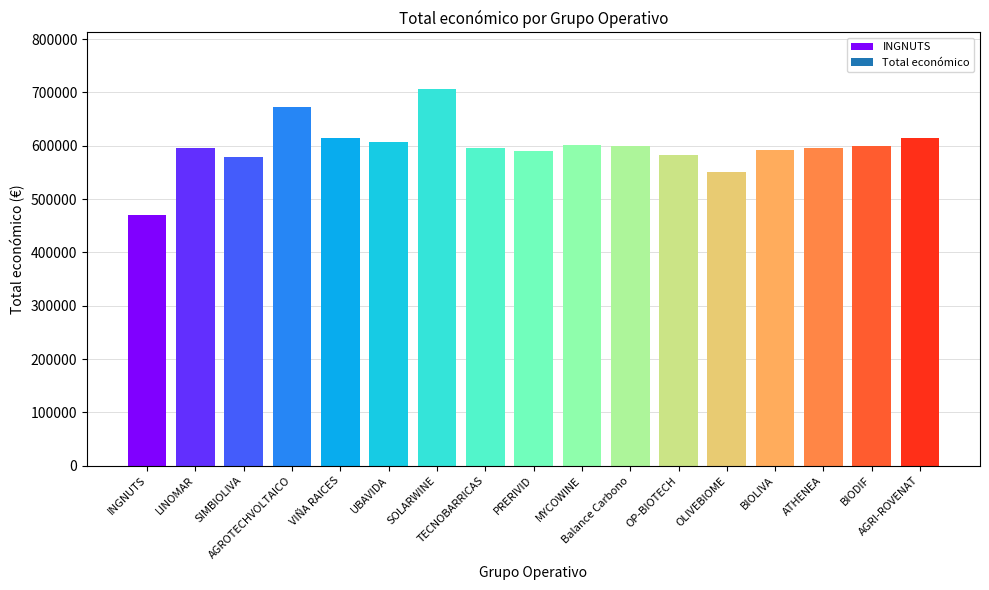

Reading left to right, list all the values displayed in this chart.

470675.0	595173.0	579152.0	672807.0	614907.0	607342.0	706697.0	596384.0	589731.0	602295.4	599992.0	583223.0	550111.0	592475.0	595436.0	599927.0	615375.0